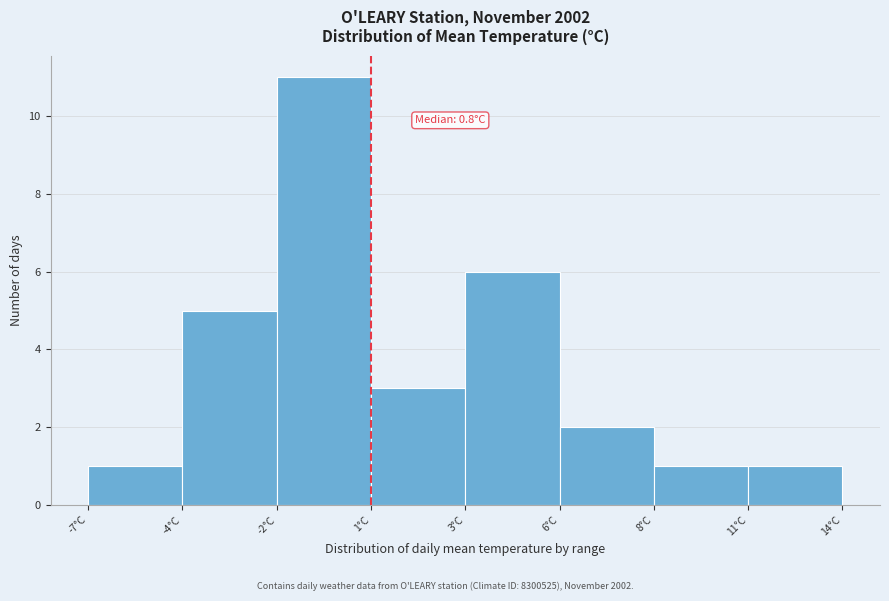

Reading left to right, extract all data points from this chart.

1	5	11	3	6	2	1	1